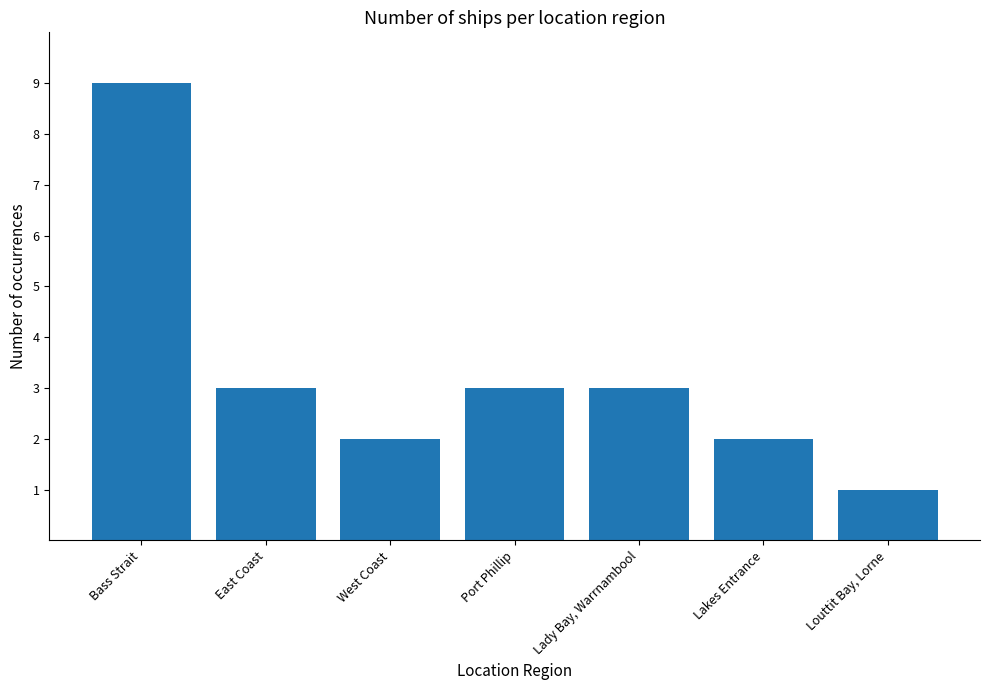

What position from the right is East Coast?

6